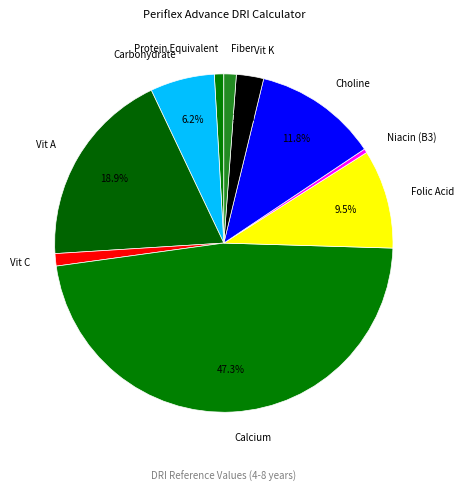

What is the largest slice in the pie chart?

Calcium